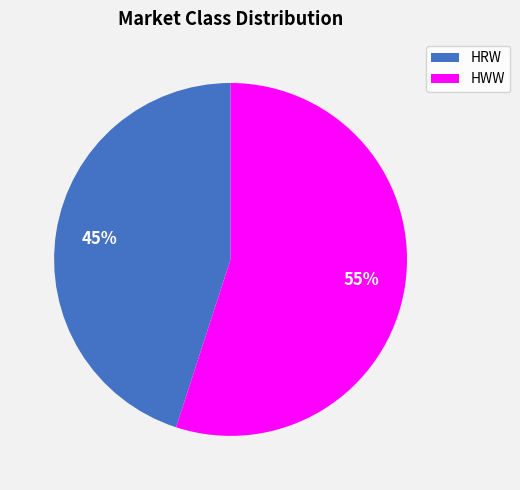

Which category has the smallest portion of the pie?

HRW